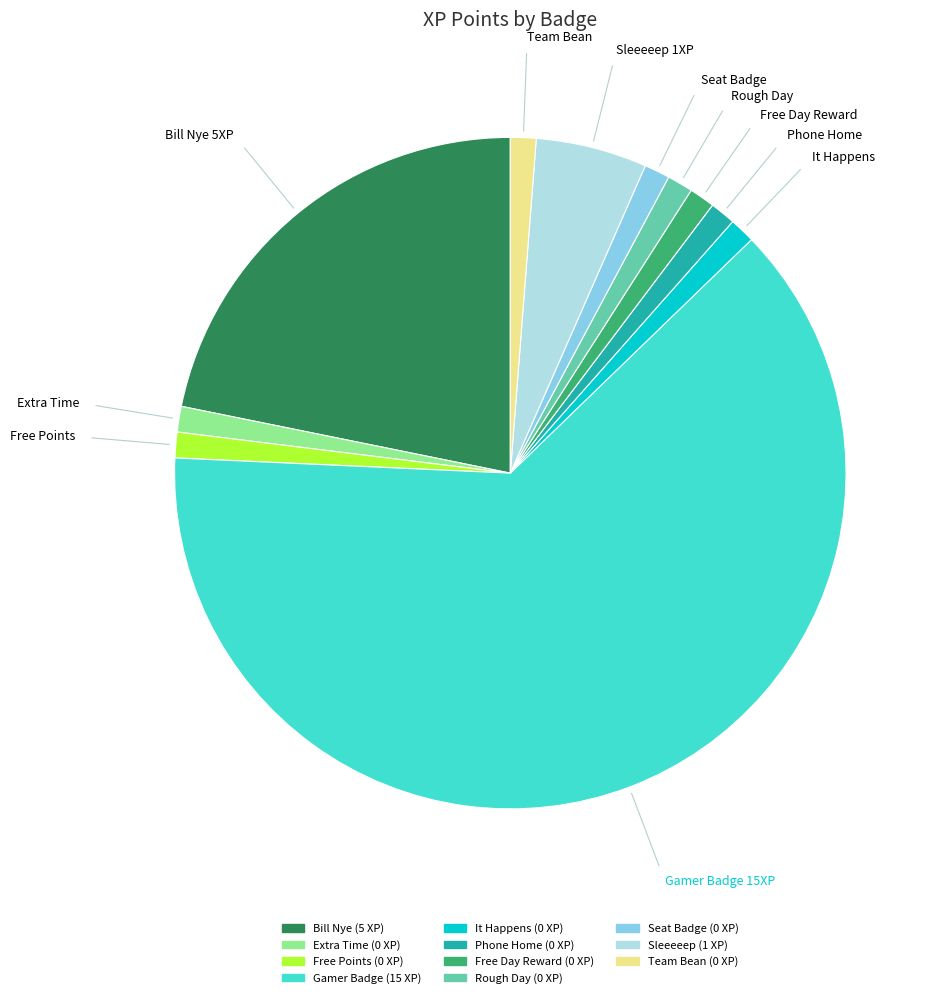

Do Sleeeeep and Seat Badge together represent more than half of the pie?

No